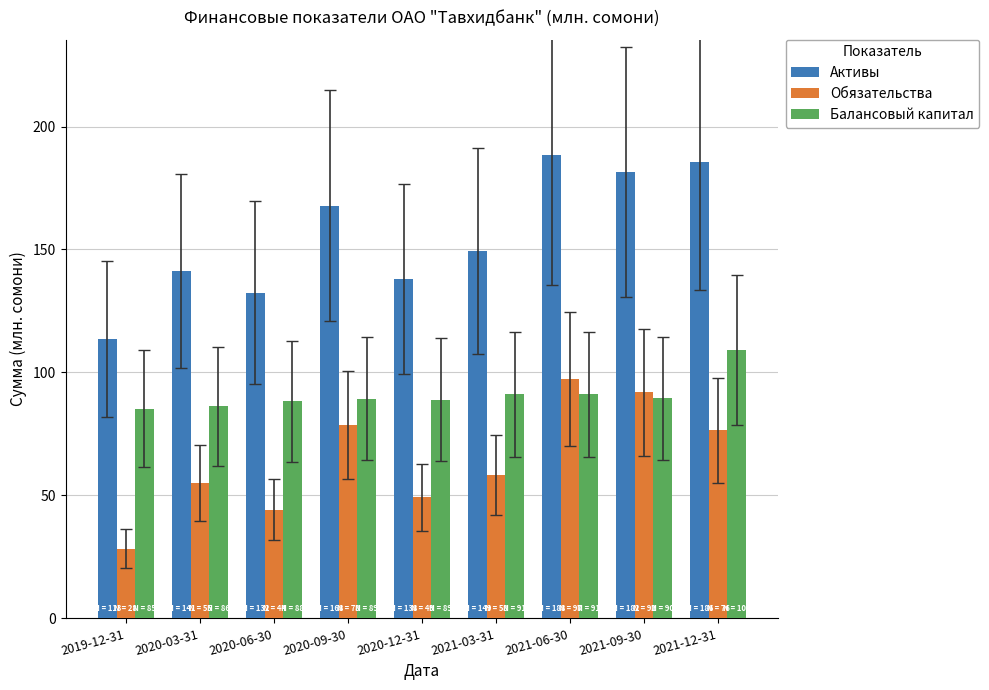

Which series has the largest total across all categories?

Активы